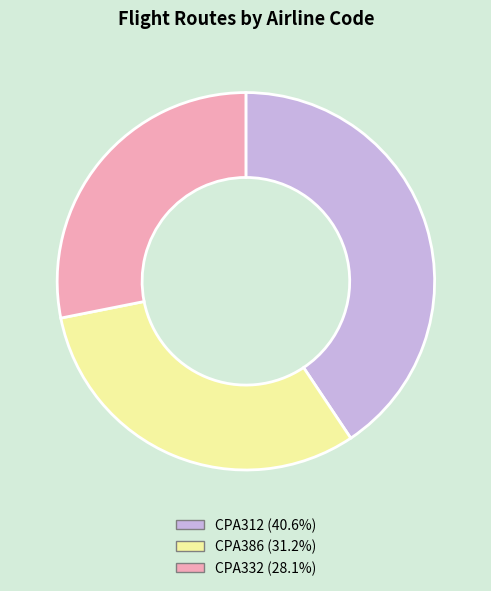

Is there any slice that represents more than half of the pie?

No